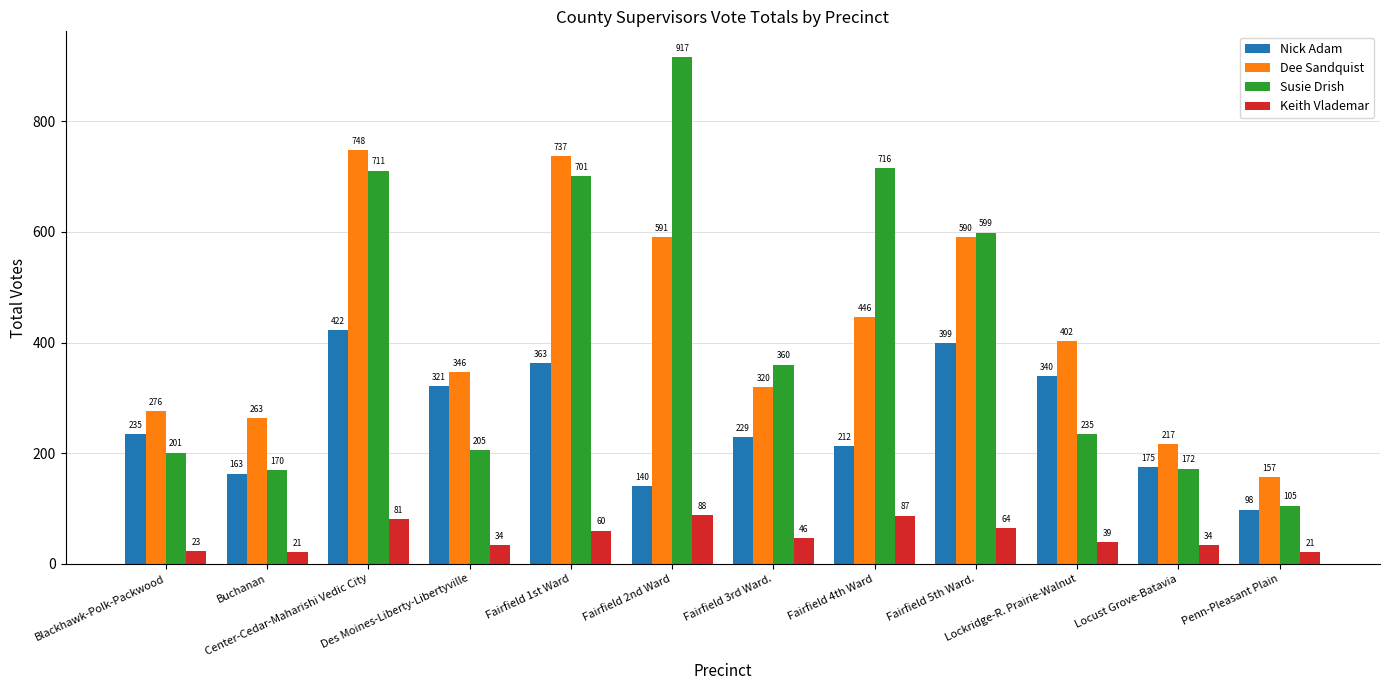

Which series has the widest spread of values?

Susie Drish